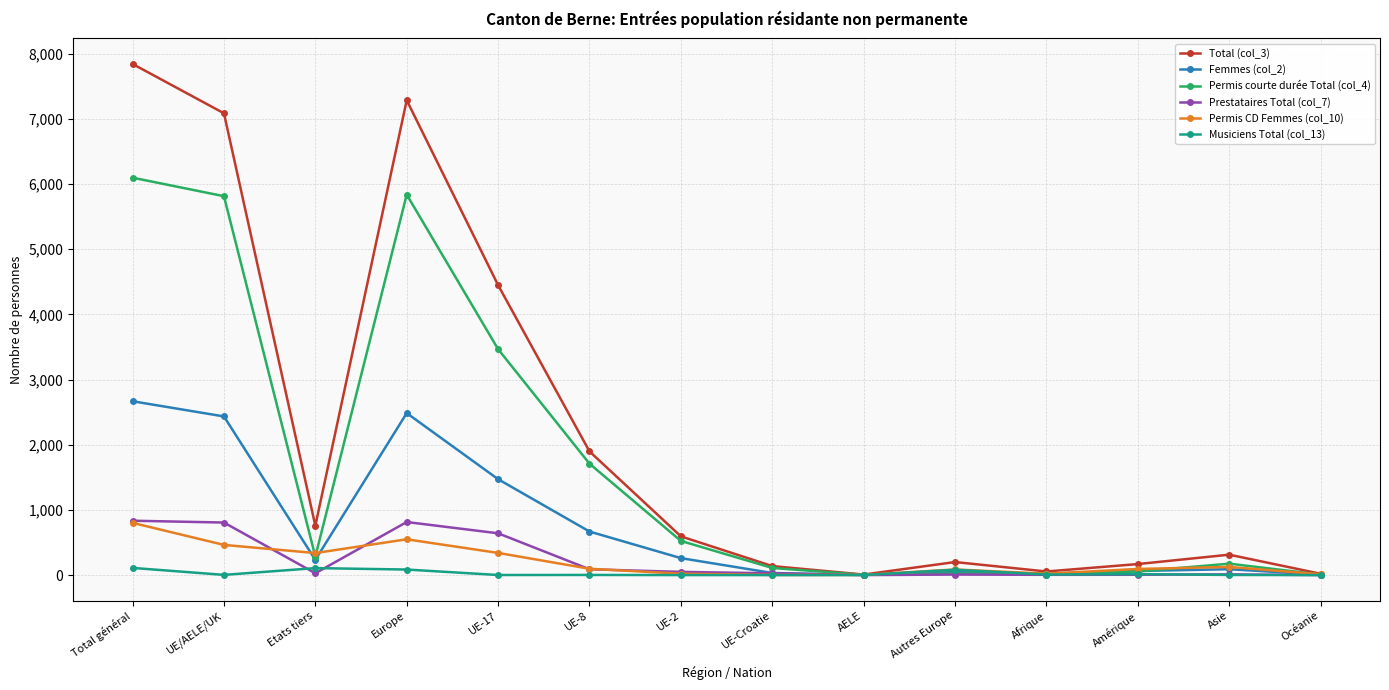

What position from the right is Total général?

14